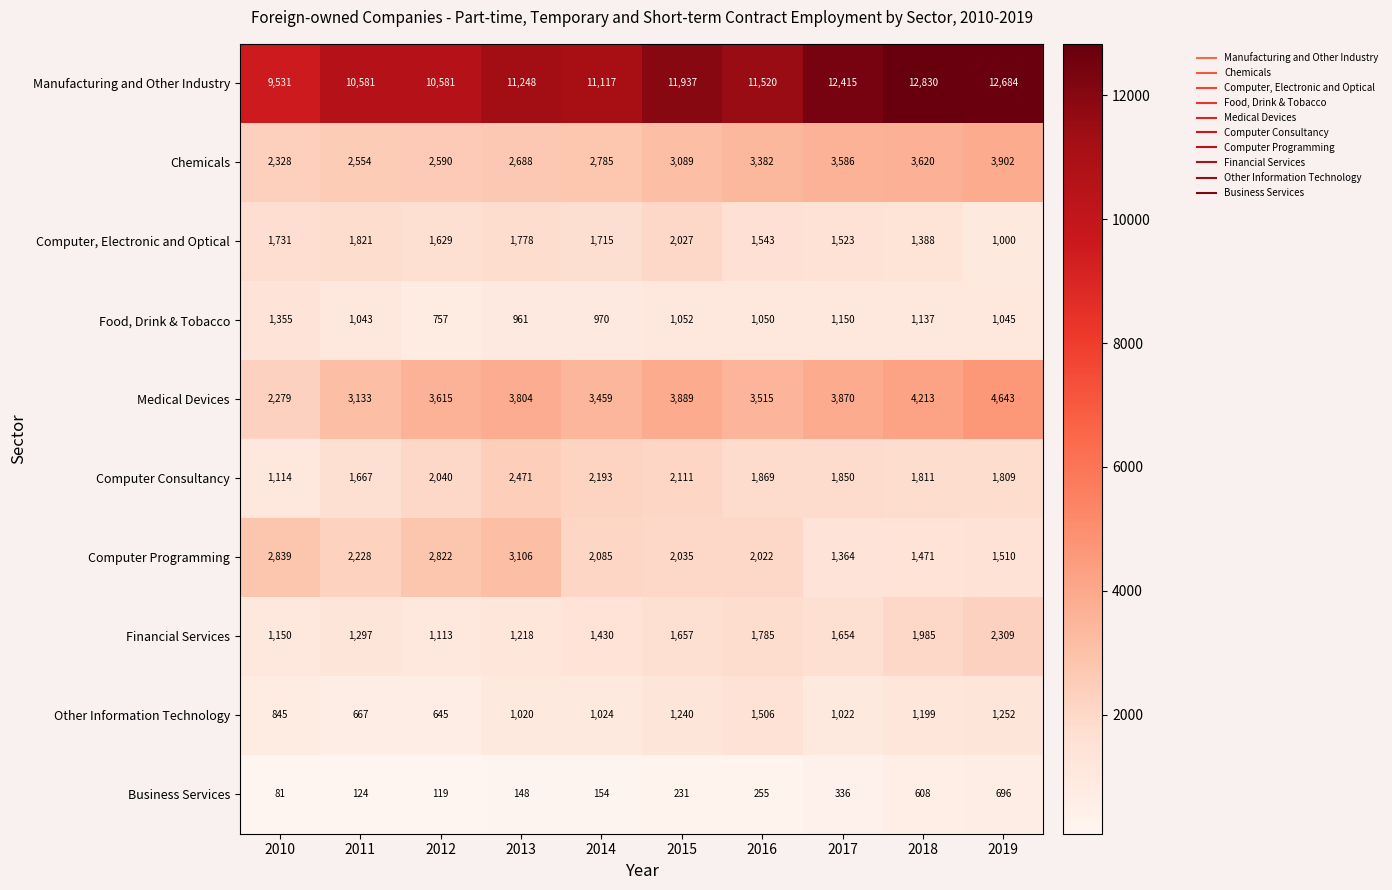

Which label corresponds to the largest value in the chart?

2018